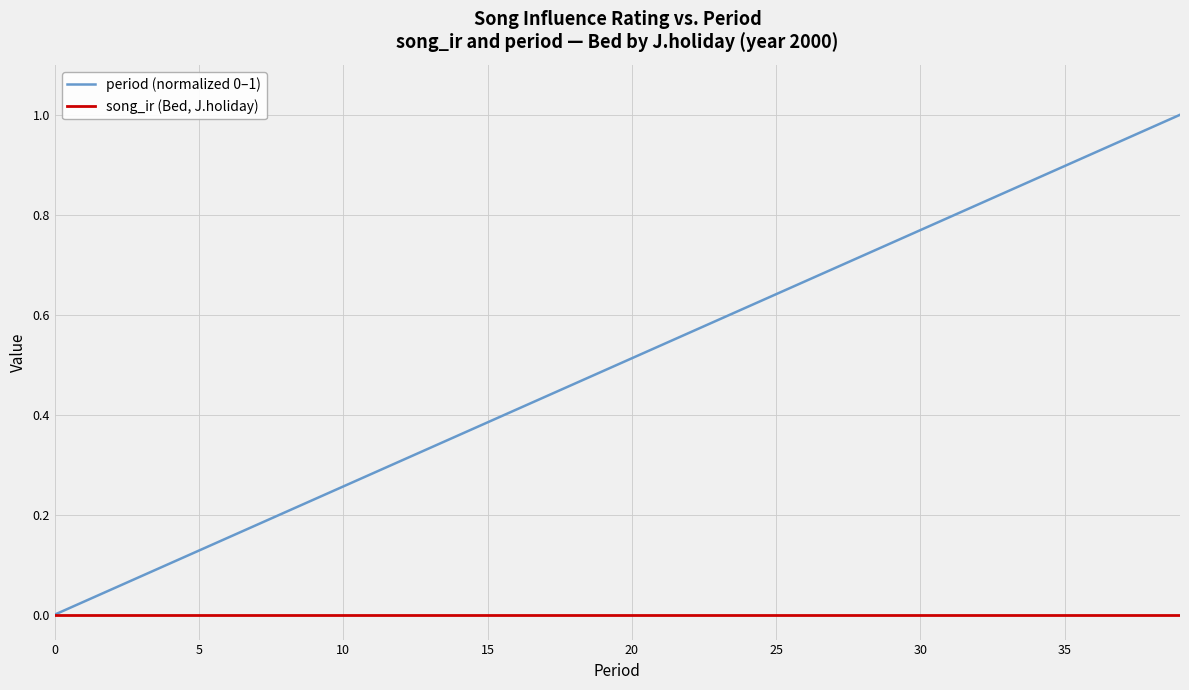

Does the chart have visible grid lines?

Yes